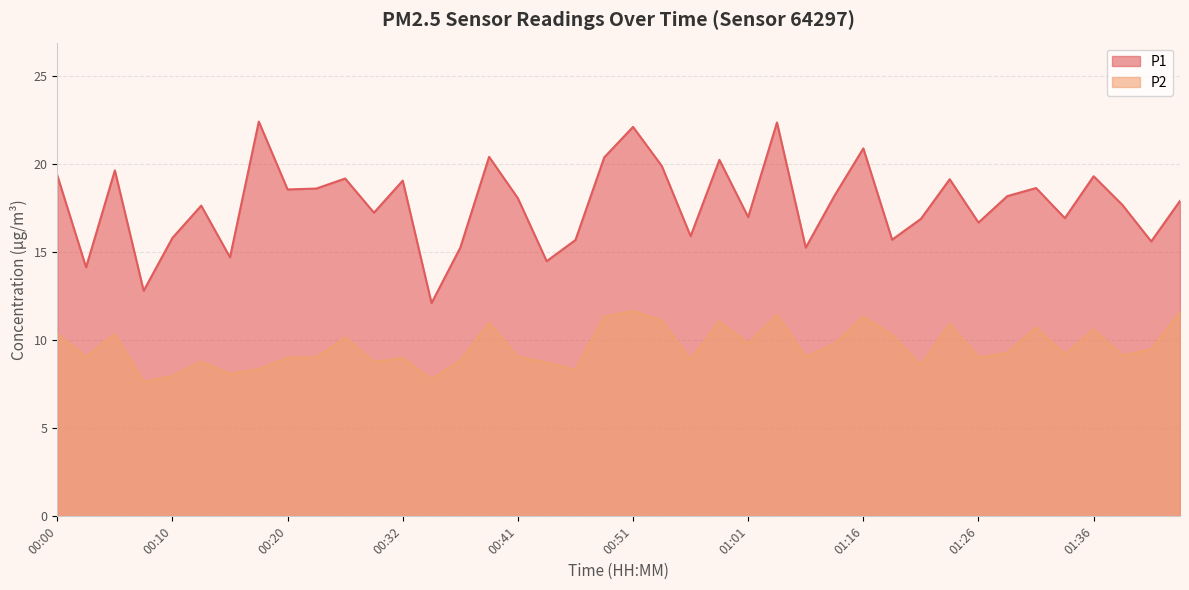

What position from the left is 00:03?

2